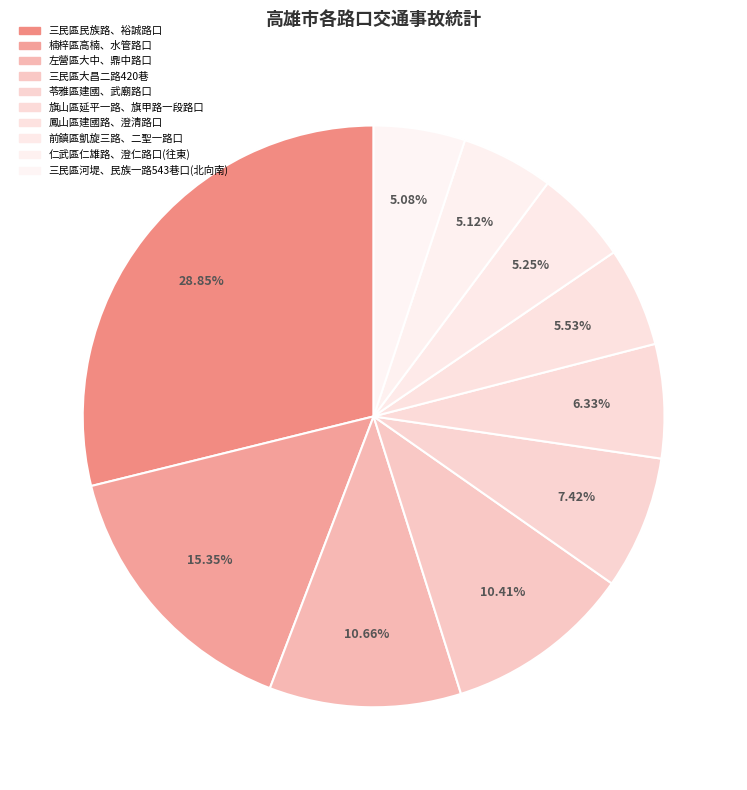

To the nearest percent, what is the average slice percentage?

10%